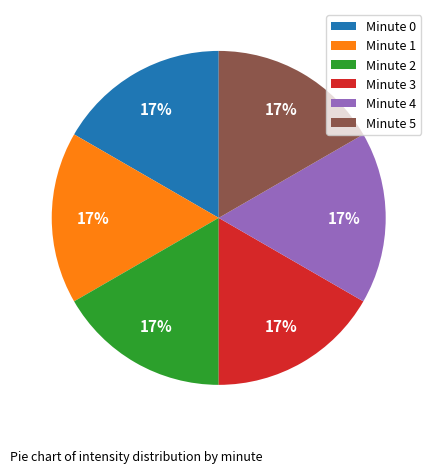

Do Minute 5 and Minute 0 together represent more than half of the pie?

No